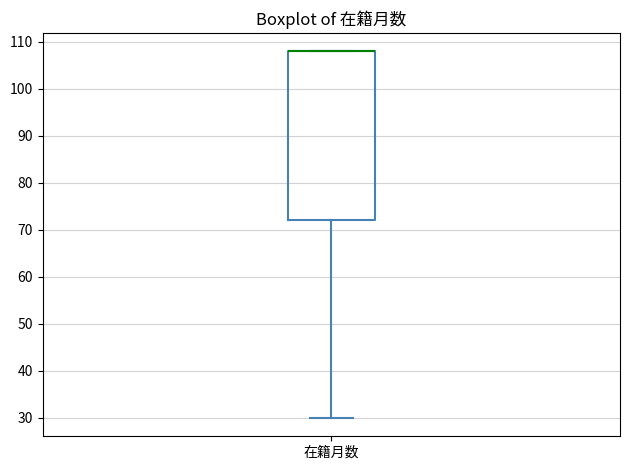

Where is the upper edge of the box for 在籍月数 on the y-axis? The values are not printed on the chart, so give them approximately, as read against the axis.

108